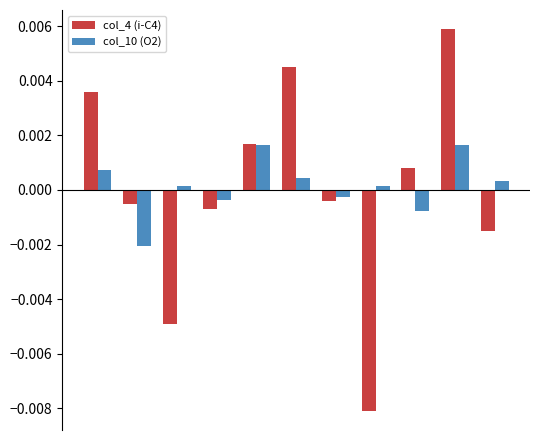

Which series has the widest spread of values?

col_4 (i-C4)